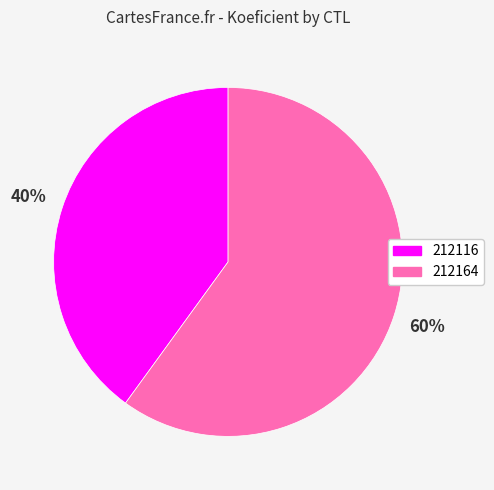

Is the sum of 212164 and 212116 greater than half?

Yes